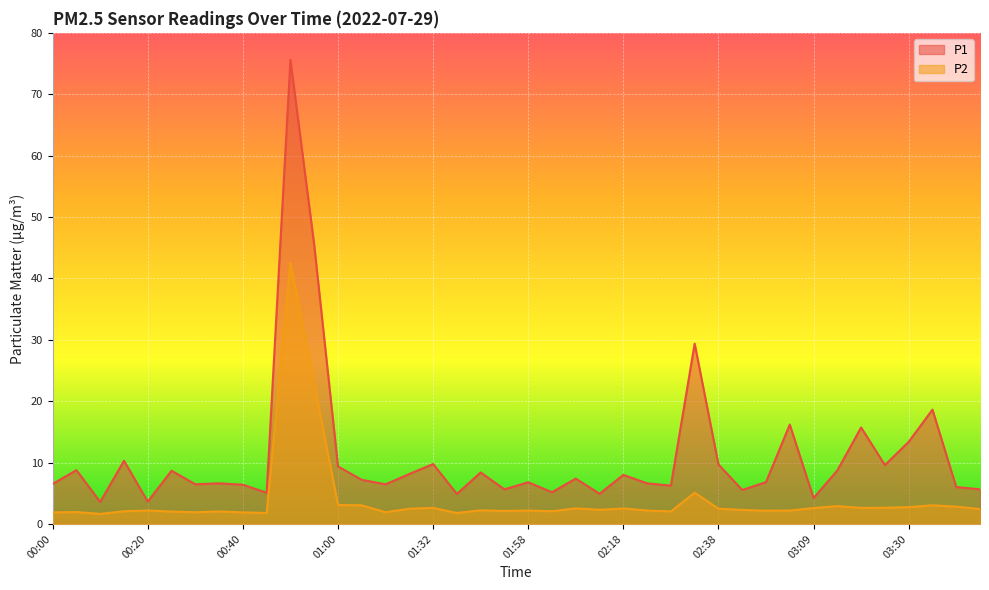

Which label corresponds to the largest value in the chart?

00:50